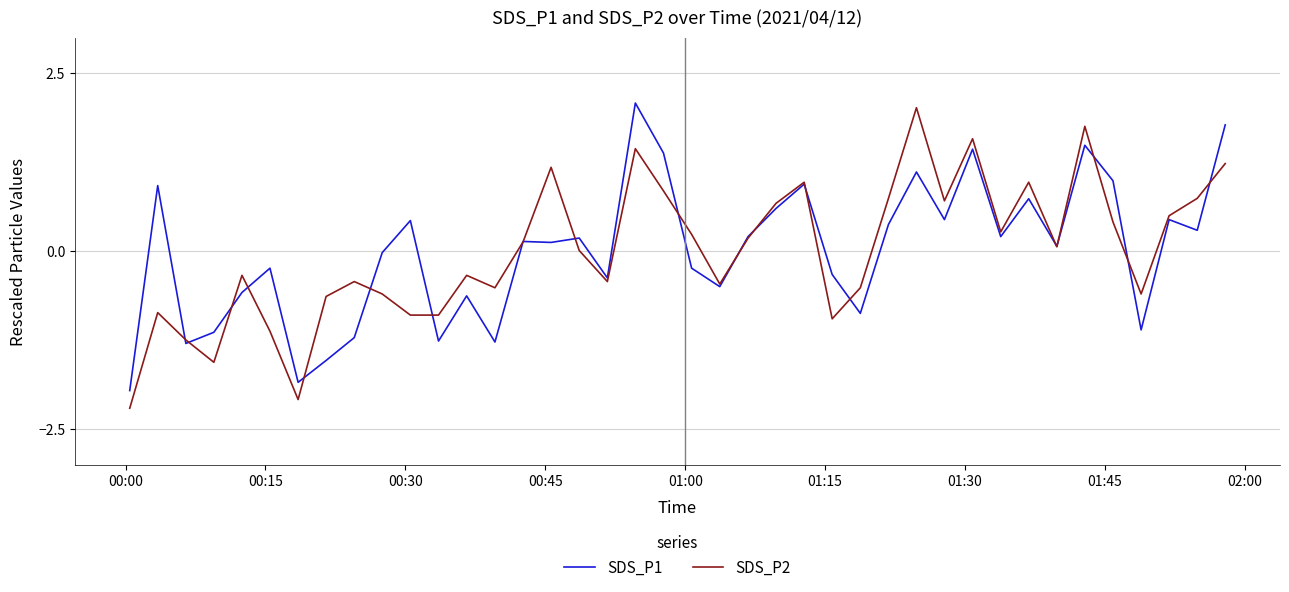

What is the maximum value for SDS_P1?

2.1